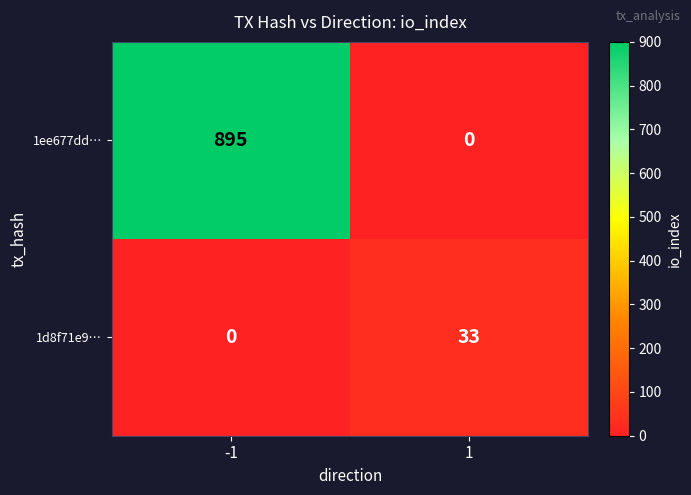

The value of 1ee677dd… at -1 is 1201. True or false?

False